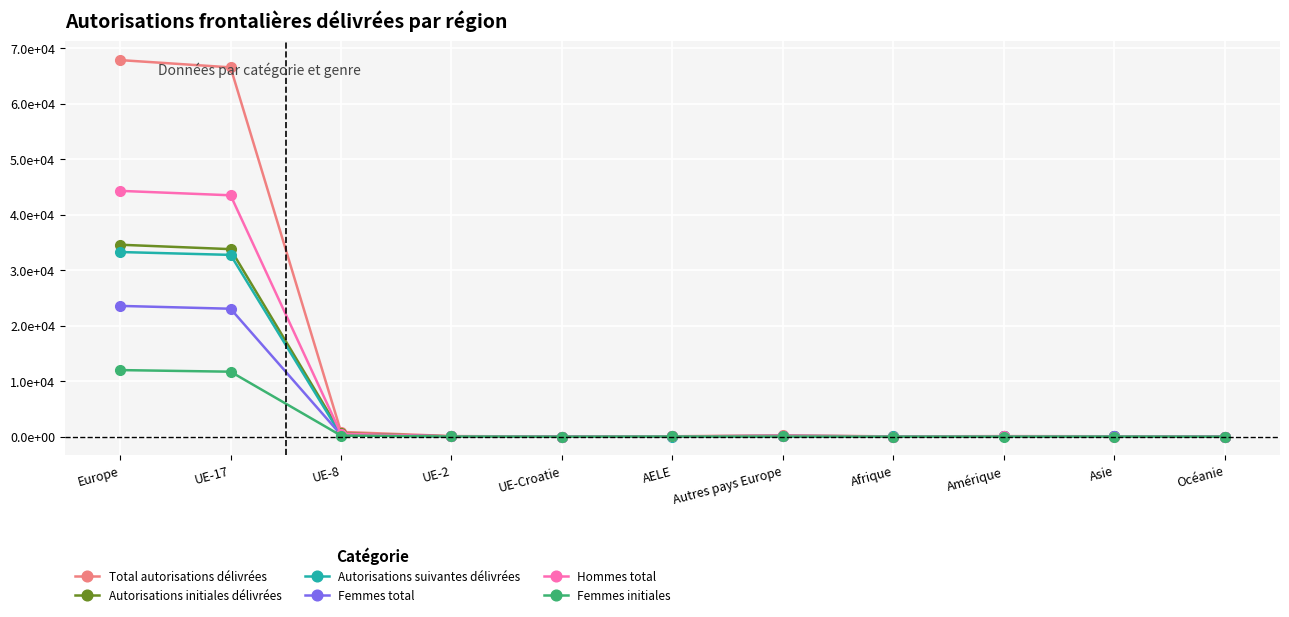

True or false: Autorisations initiales délivrées and Autorisations suivantes délivrées intersect in this chart.

True